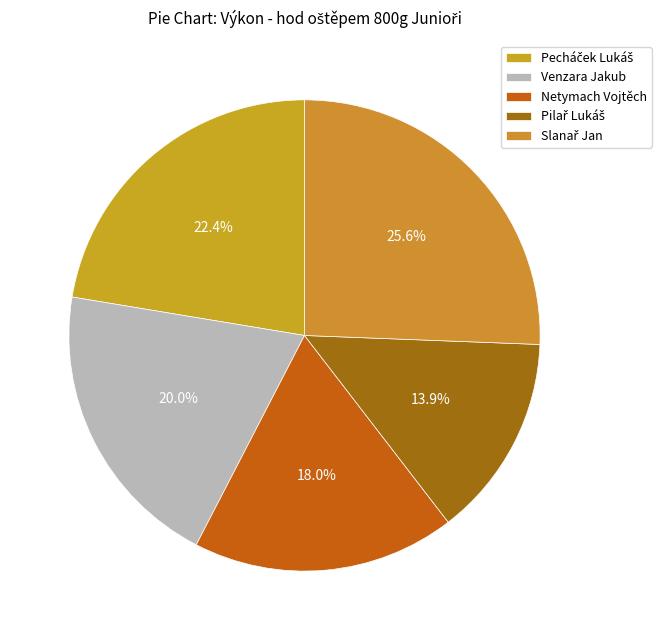

To the nearest percent, what is the average slice percentage?

20%